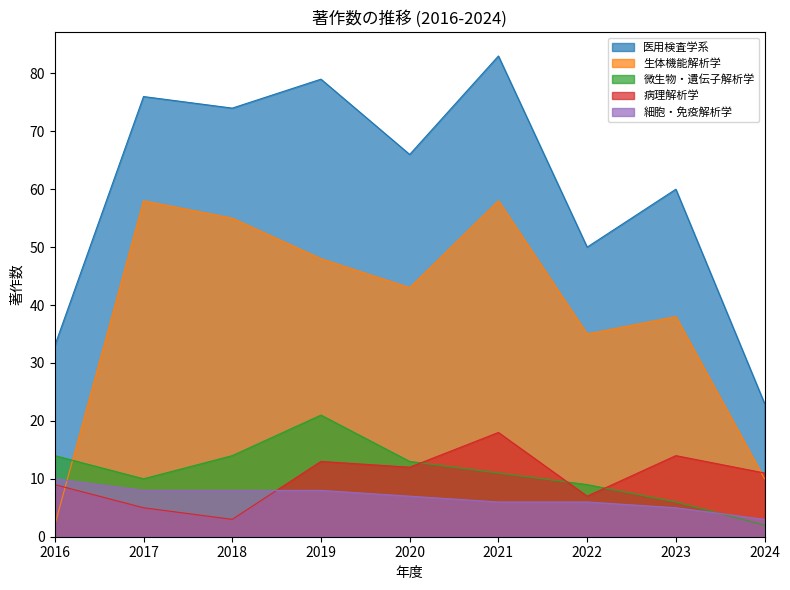

Where is the first local minimum for 医用検査学系?

2018